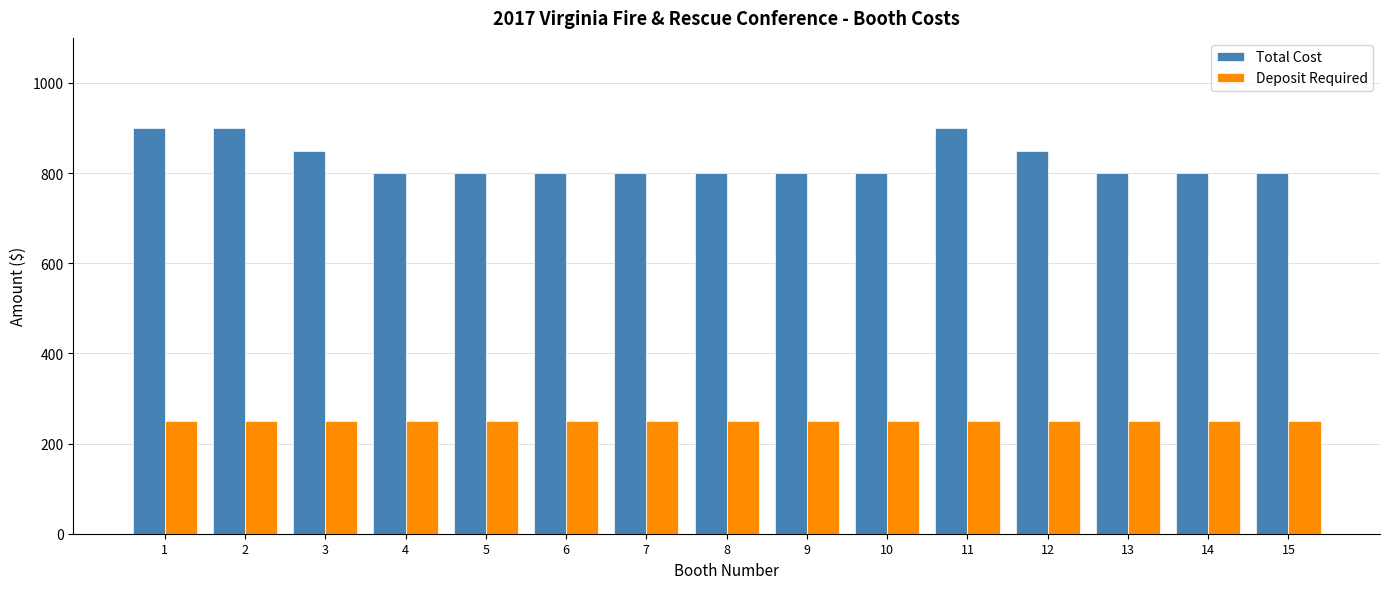

What are all the series names shown in the legend?

Total Cost, Deposit Required